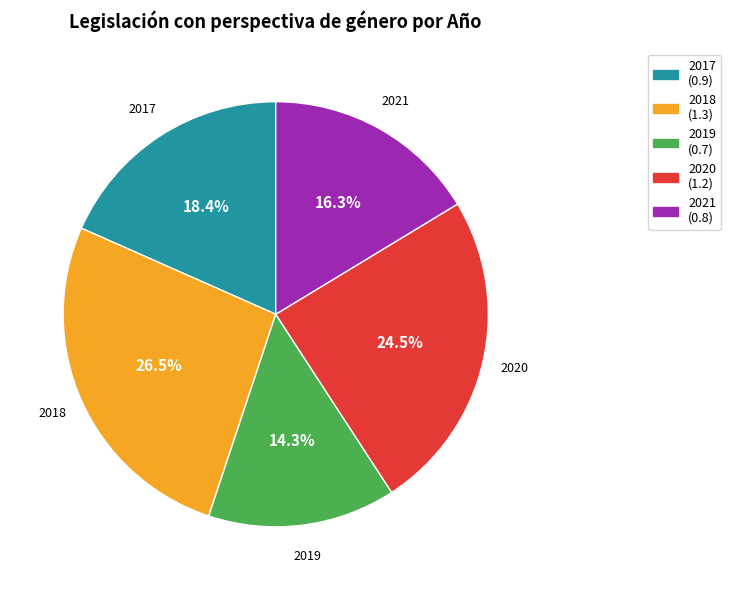

Which slice is the largest?

2018